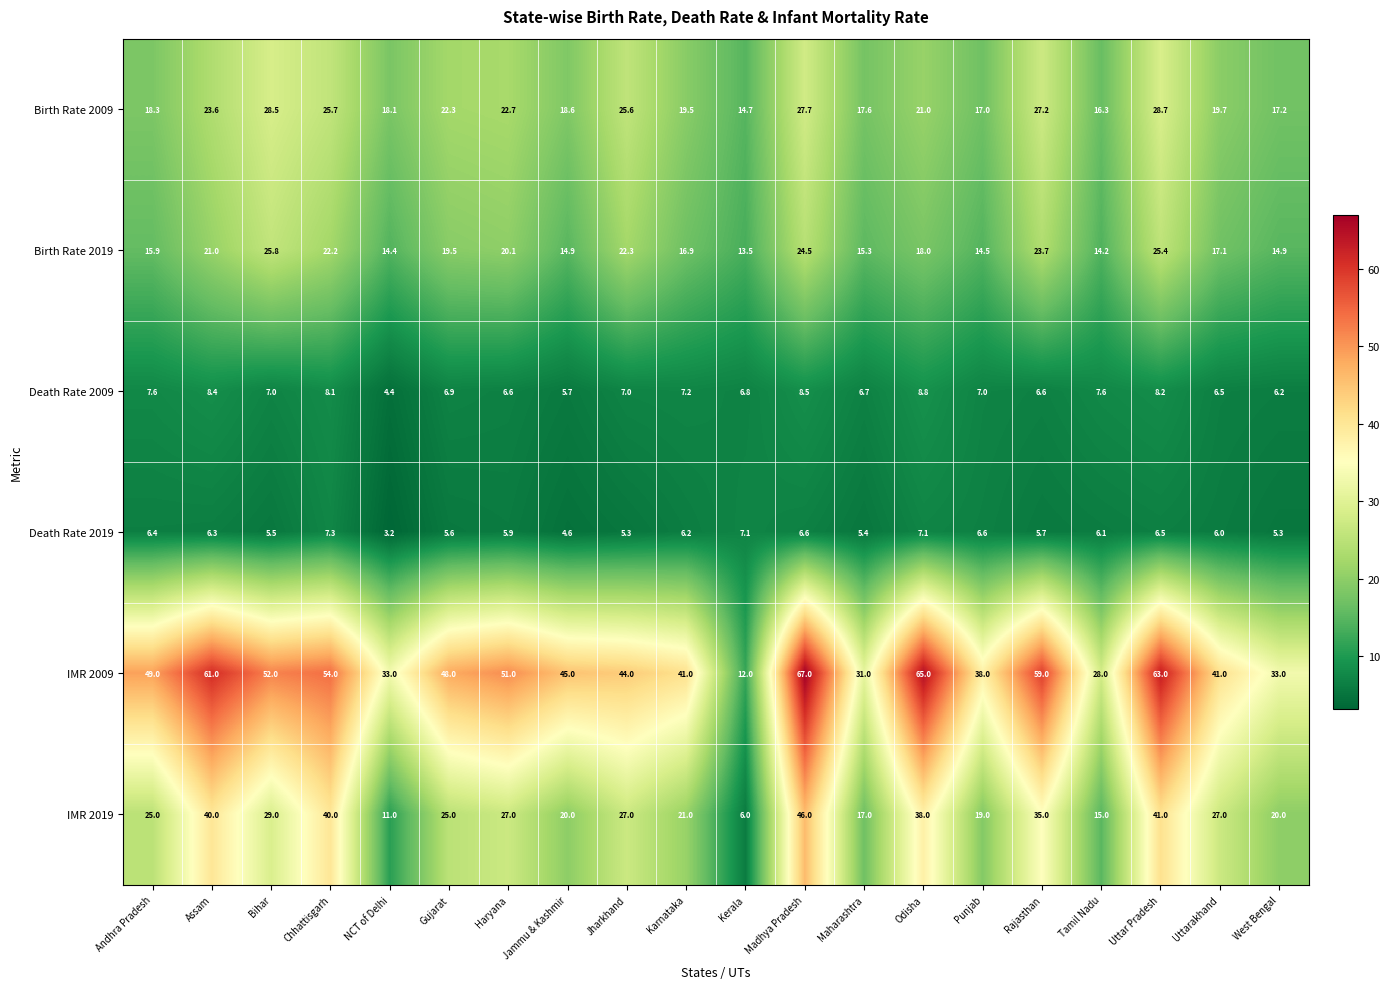

How many distinct data groups are displayed?

6